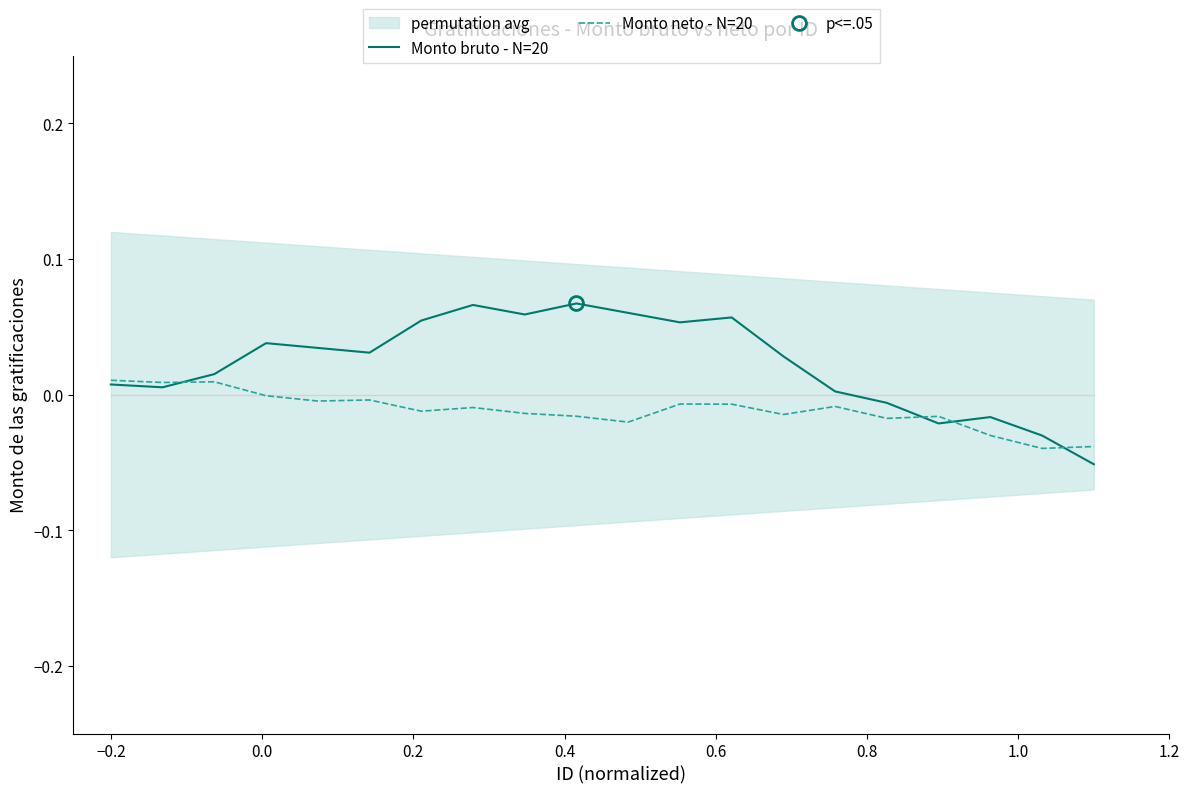

What is the sum of all Monto neto - N=20 values?

-0.2